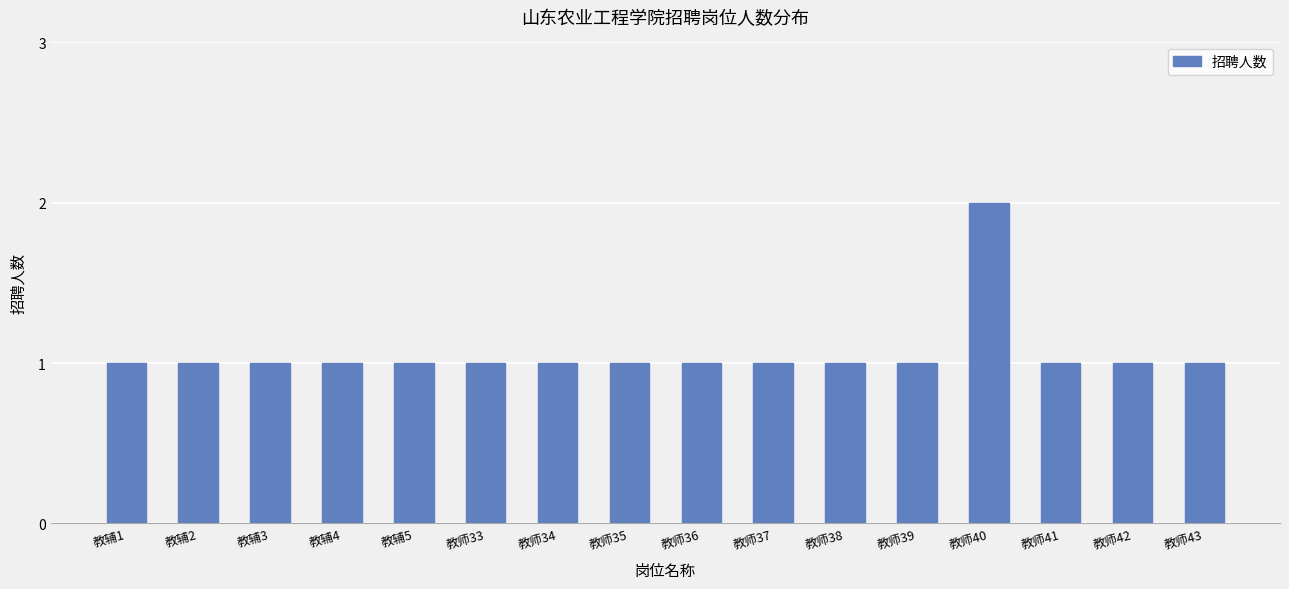

What is the ratio of the value at 教师33 to the value at 教辅5?

1.0